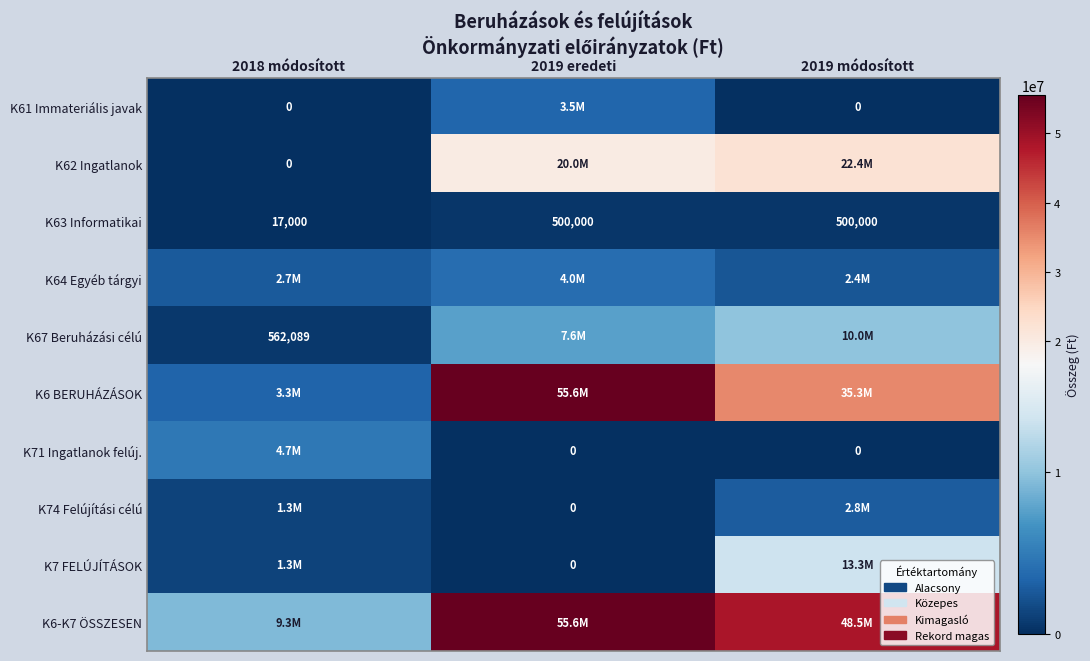

True or false: K63 Informatikai has a value of 500000 at 2019 eredeti.

True